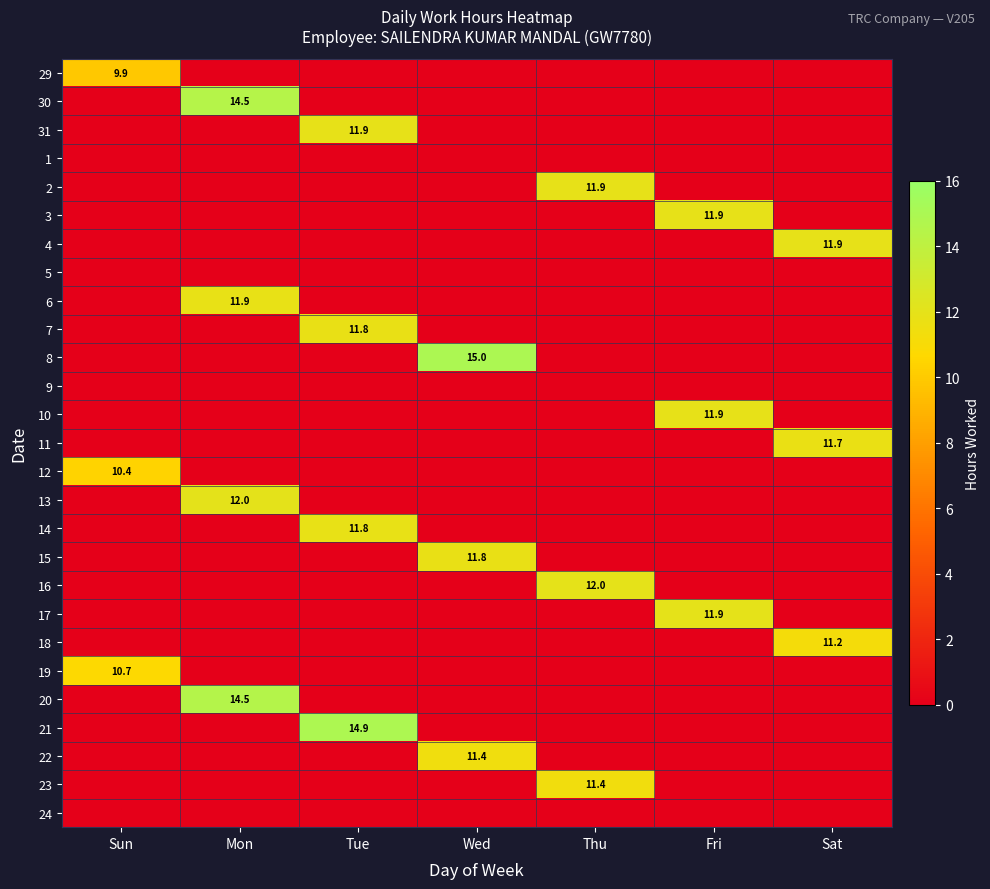

Is it true that 18 equals 11.2 at Sat?

True